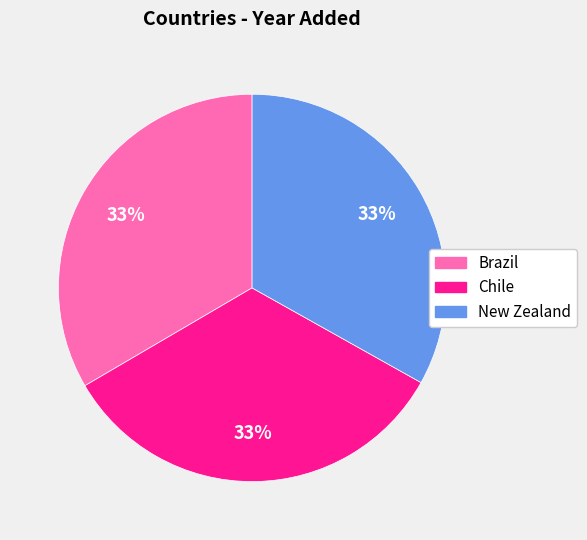

What percentage is the Chile slice, to the nearest percent?

33%